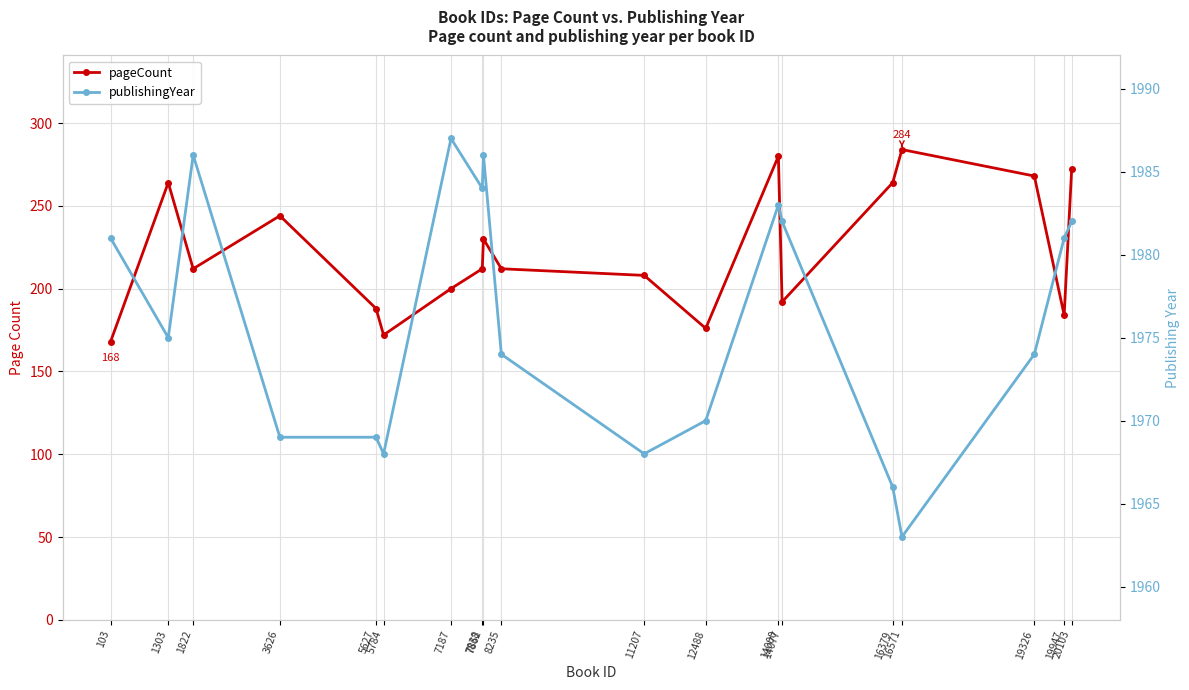

Reading left to right, what are all the values shown in this chart?

pageCount: 168	264	212	244	188	172	200	212	230	212	208	176	280	192	264	284	268	184	272
publishingYear: 1981	1975	1986	1969	1969	1968	1987	1984	1986	1974	1968	1970	1983	1982	1966	1963	1974	1981	1982